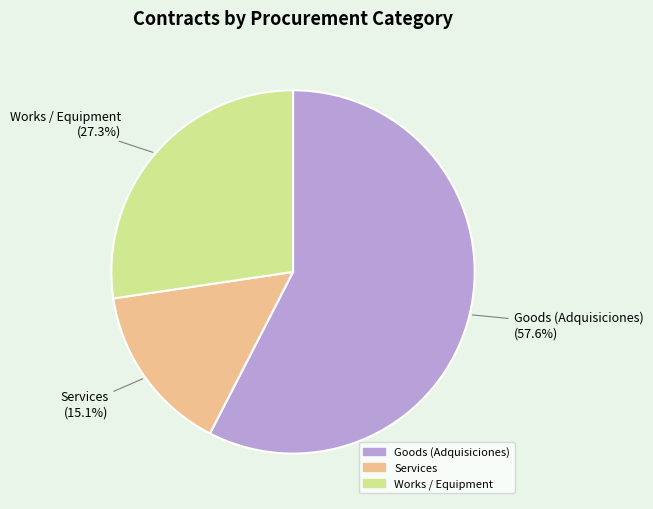

Does any single category account for the majority?

Yes